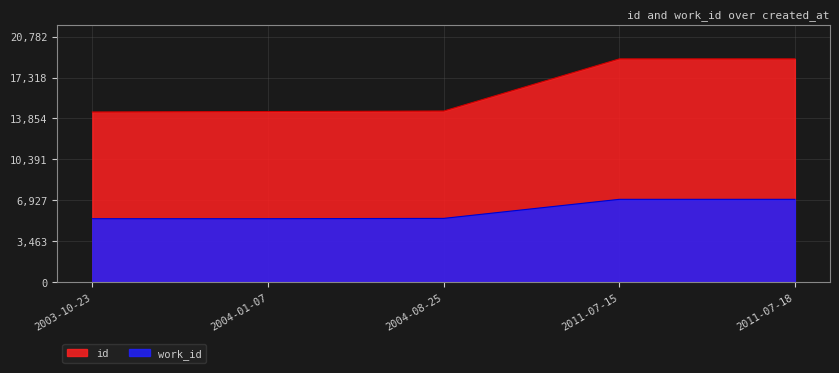

Which series has the widest spread of values?

id